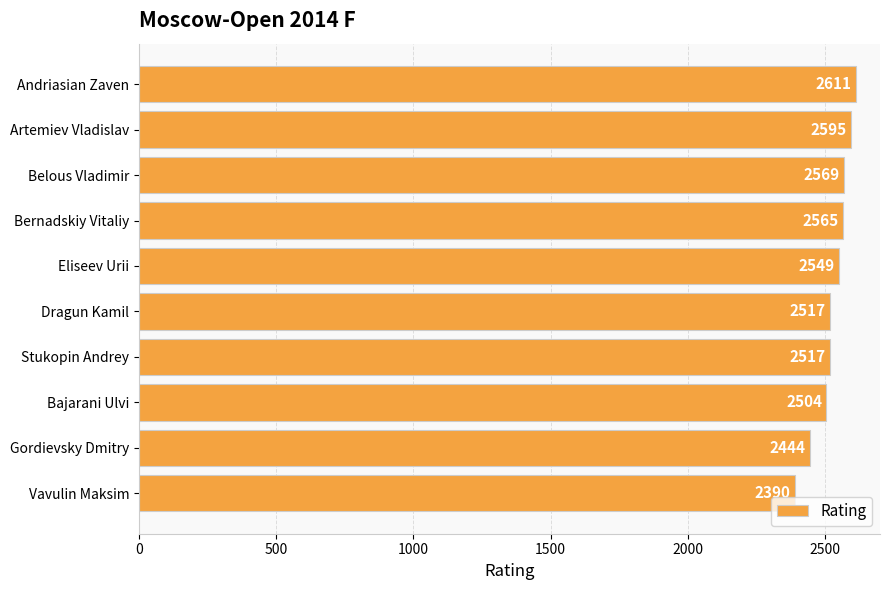

Where is the data nearest to the value 2500?

Bajarani Ulvi